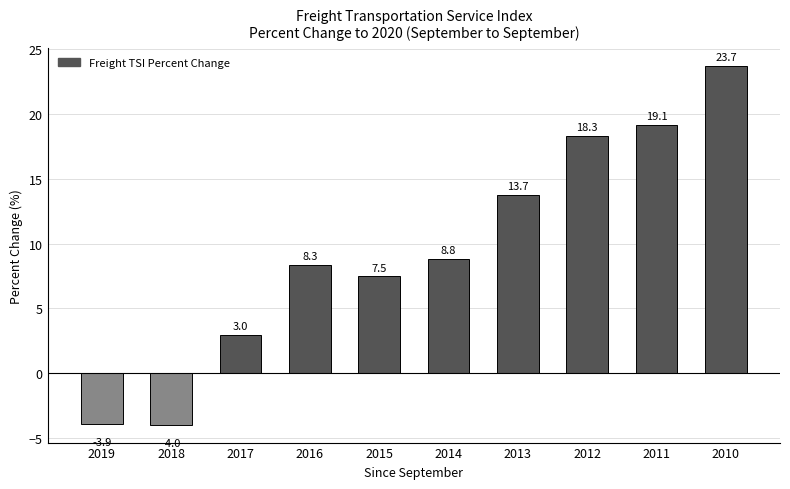

List the labels in order of value, largest first.

2010, 2011, 2012, 2013, 2014, 2016, 2015, 2017, 2019, 2018